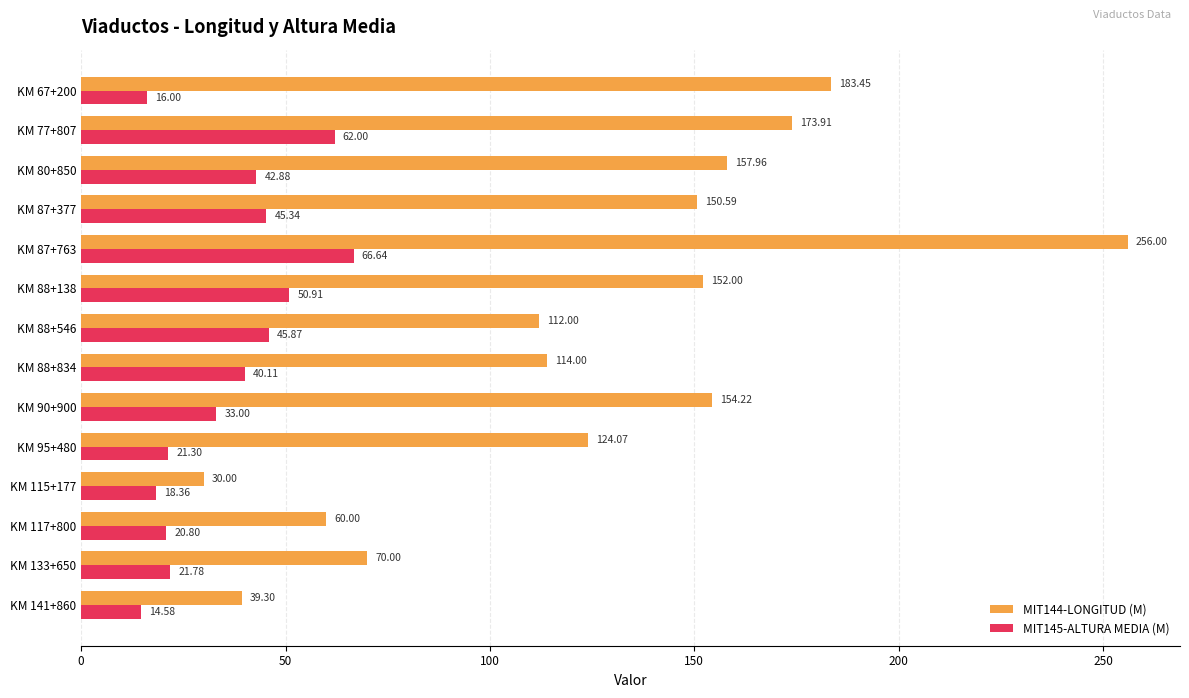

What is the difference between the highest and lowest values at KM 117+800?

39.2